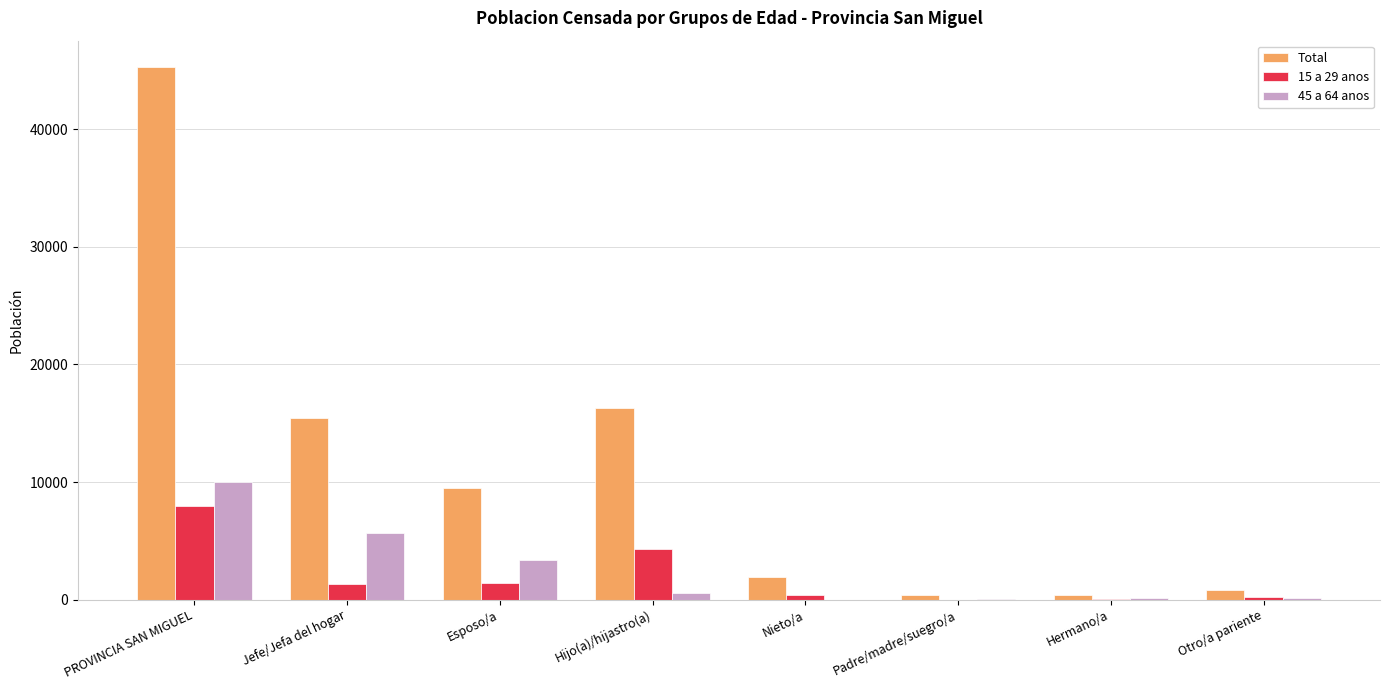

What is the maximum value for Total?

45276